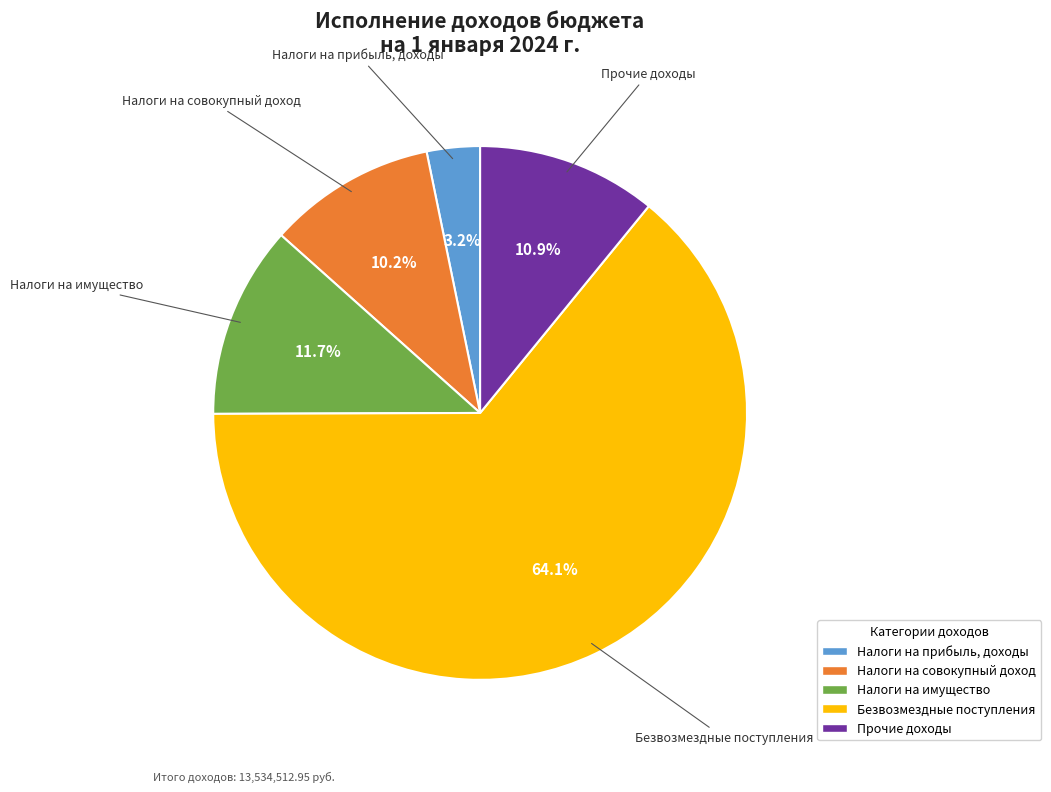

The Прочие доходы slice represents 11% of the pie. True or false?

True